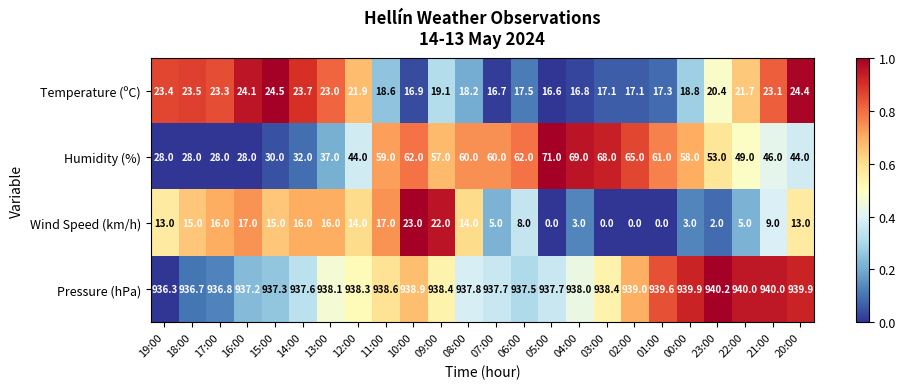

True or false: Pressure (hPa) has a value of 939.9 at 20:00.

True